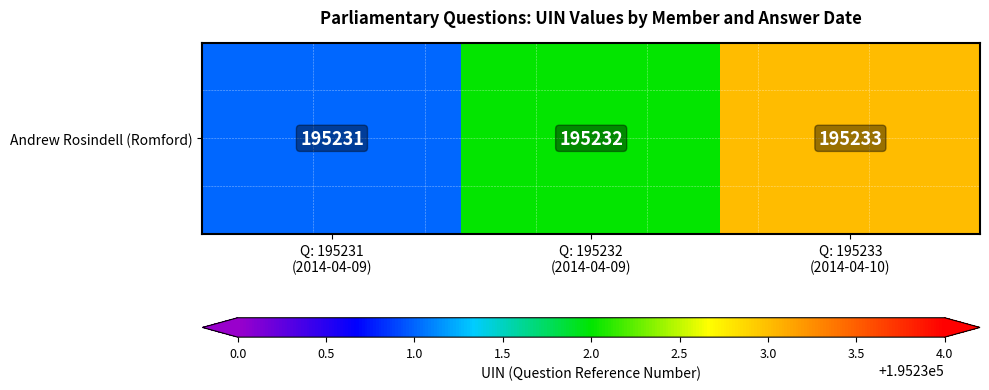

Is it true that the value at Q: 195231
(2014-04-09) is 195231?

True